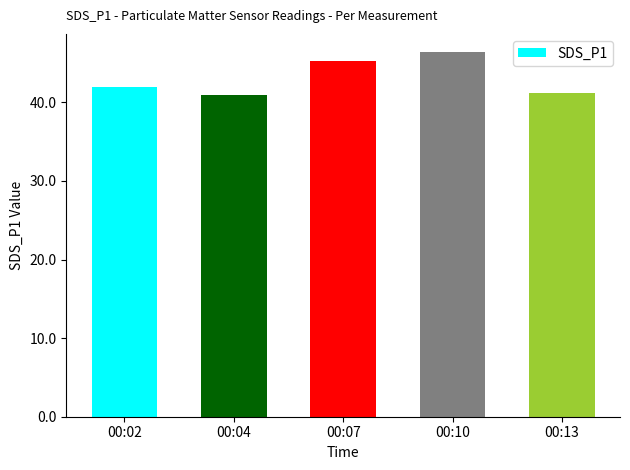

The chart shows a value of 46.4 at 00:10. True or false?

True